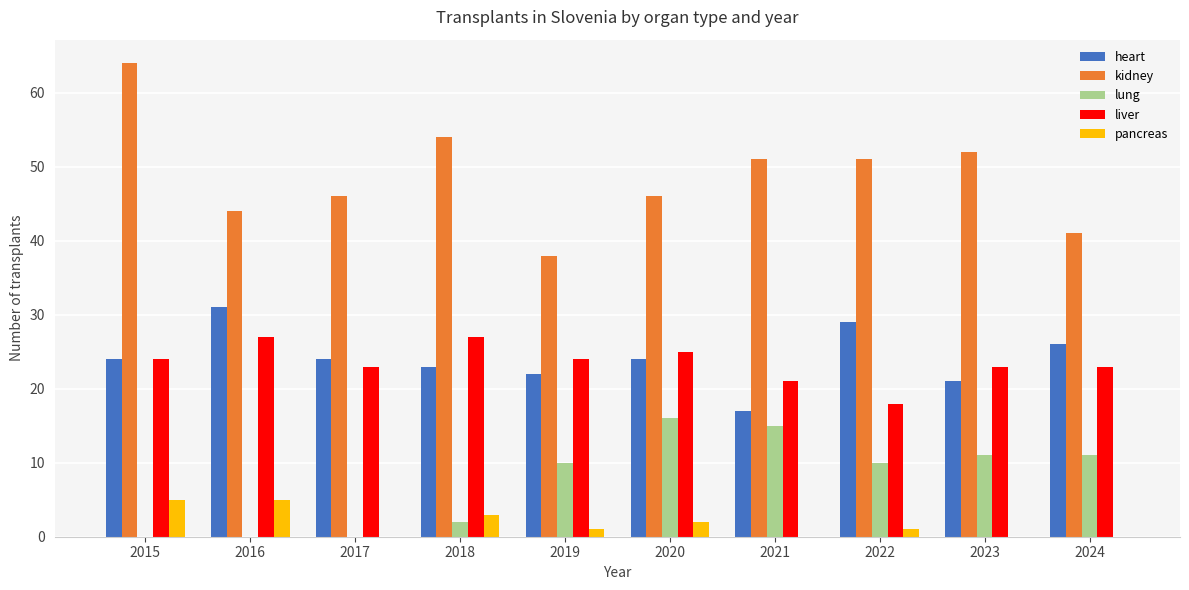

Are the bars grouped side by side (vs. stacked)?

Yes